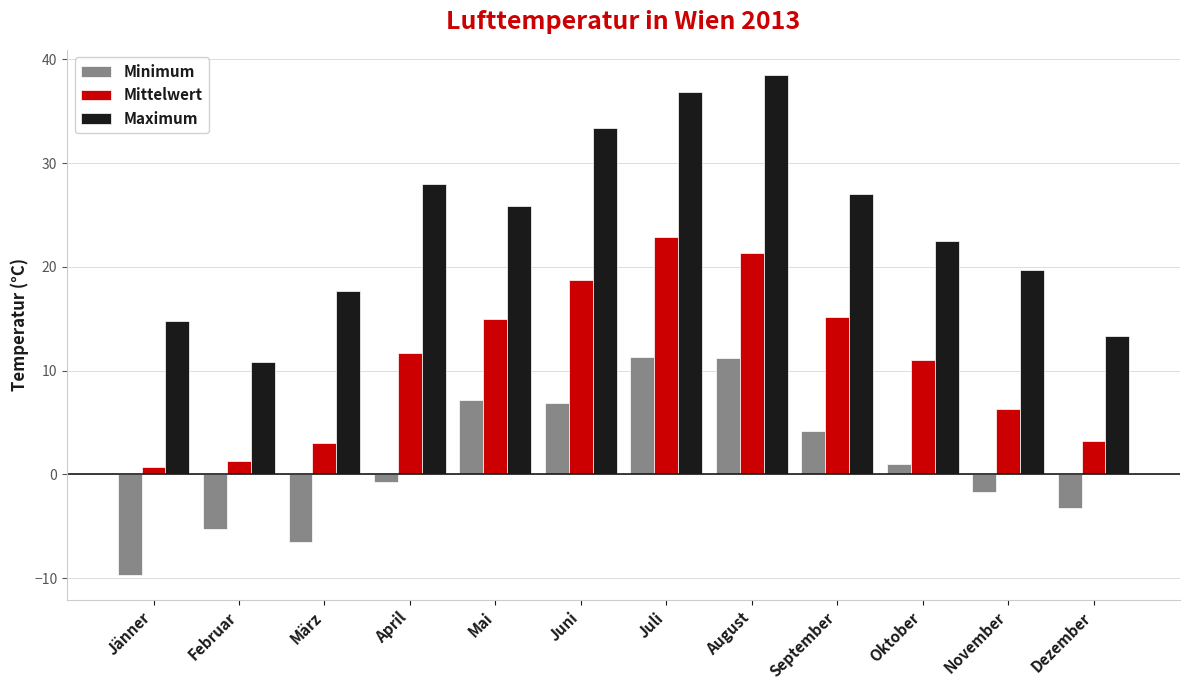

How many positive values does the Minimum series have?

6